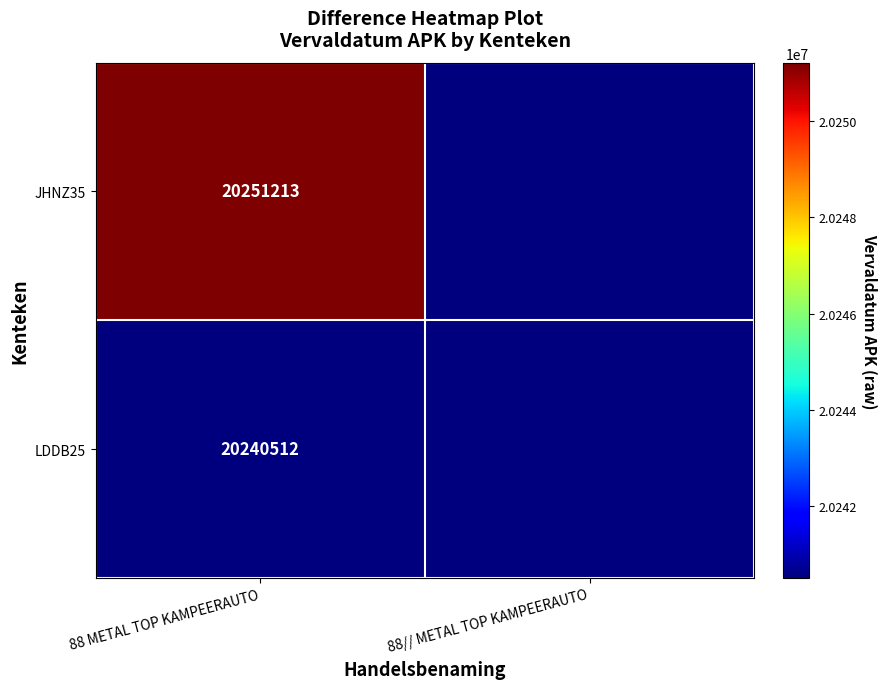

Is it true that JHNZ35 equals 10732849 at 88 METAL TOP KAMPEERAUTO?

False